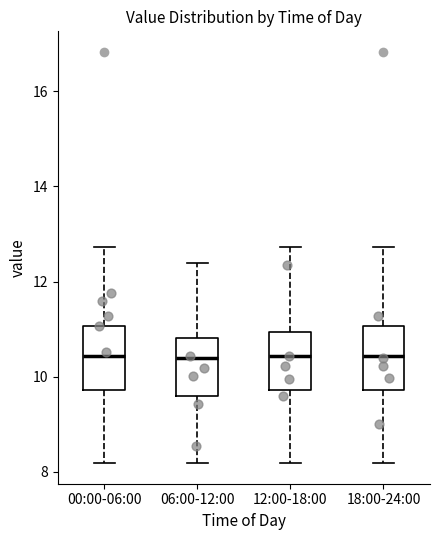

Reading left to right, transcribe this box plot: for each box, give where its median line is, the range the box spans, and where its two whiskers end, as read against the y-axis. The values are not printed on the chart, so give them approximately, as read against the axis.

00:00-06:00: median 10.4, box 9.8 to 11.0, whiskers 8.2 to 12.8
06:00-12:00: median 10.4, box 9.6 to 10.8, whiskers 8.2 to 12.4
12:00-18:00: median 10.4, box 9.8 to 11.0, whiskers 8.2 to 12.8
18:00-24:00: median 10.4, box 9.8 to 11.0, whiskers 8.2 to 12.8